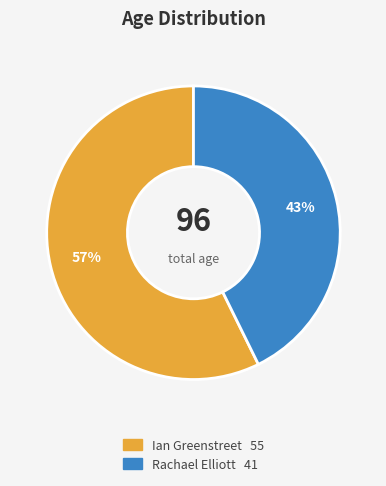

Which slice represents more than half of the pie?

Ian Greenstreet